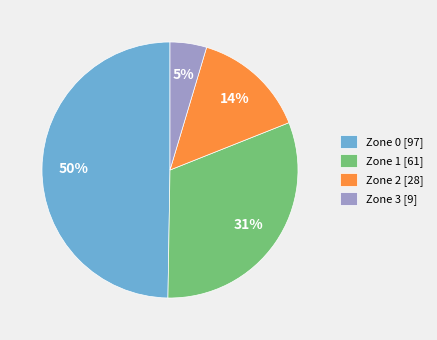

Which slice is the smallest?

Zone 3